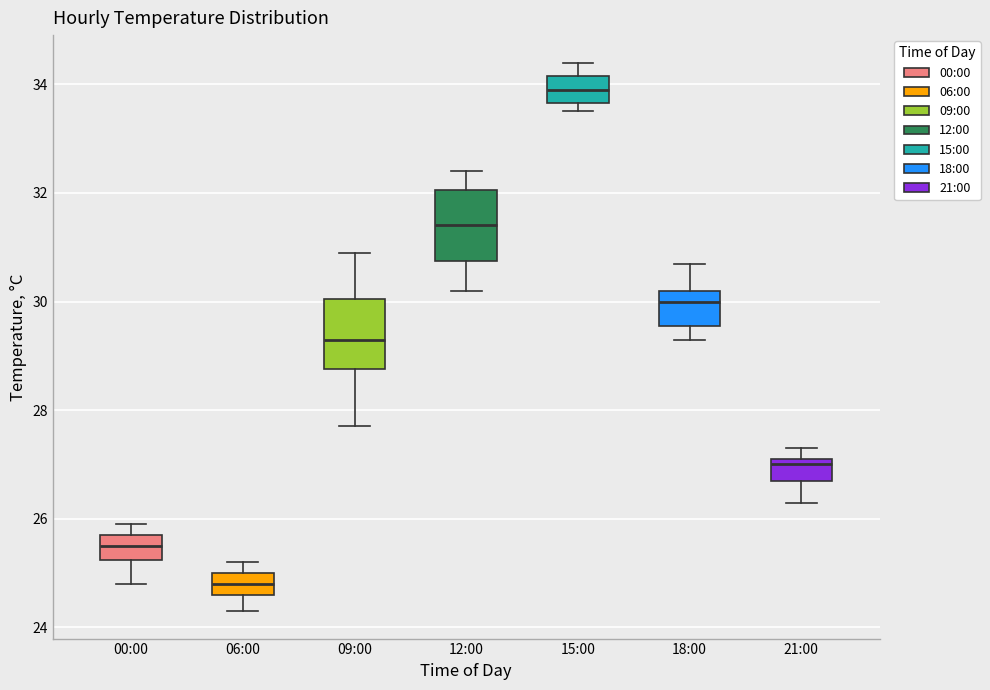

Where does the lower whisker of the box for 09:00 end on the y-axis? The values are not printed on the chart, so give them approximately, as read against the axis.

27.8